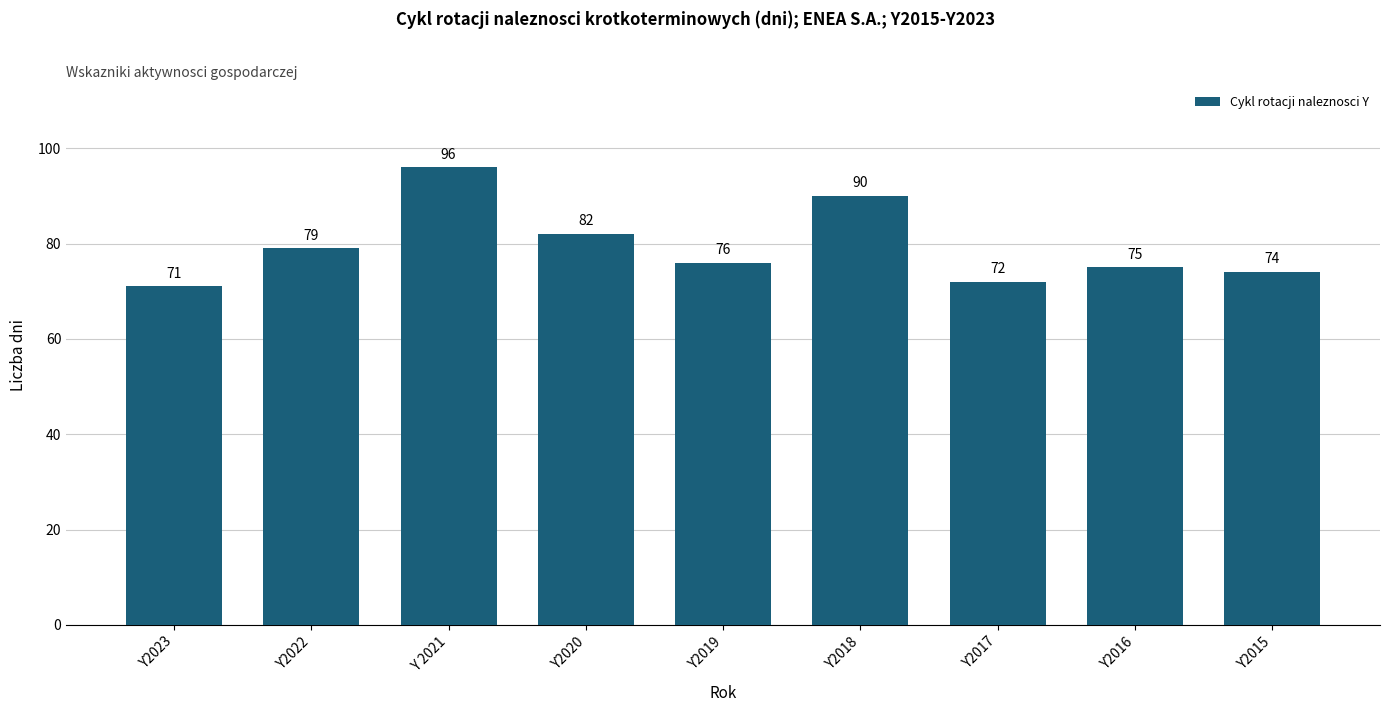

What is the minimum value shown in the chart?

71